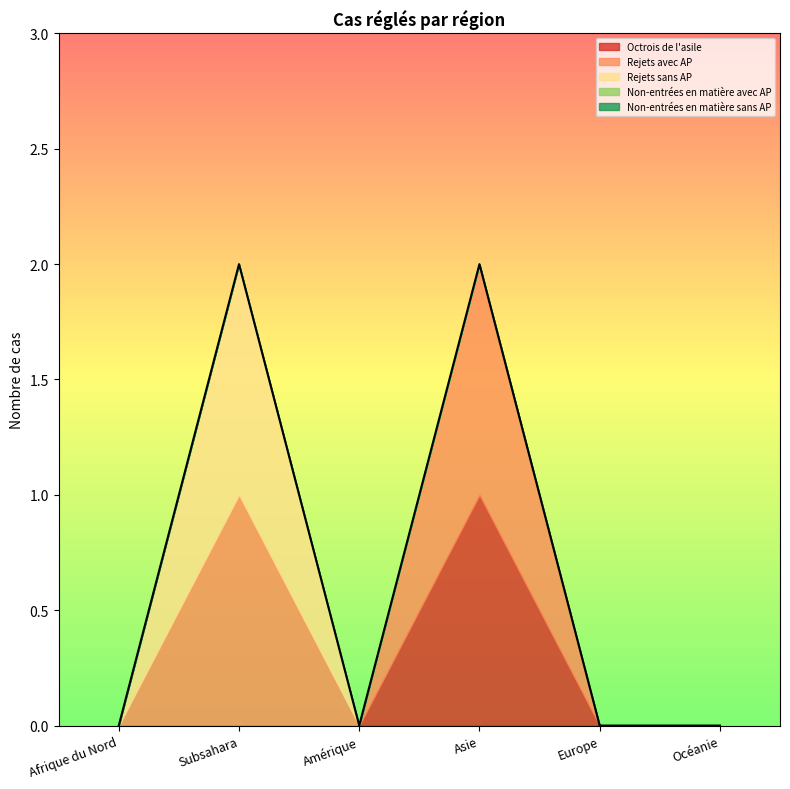

True or false: Non-entrées en matière sans AP and Non-entrées en matière avec AP intersect in this chart.

False